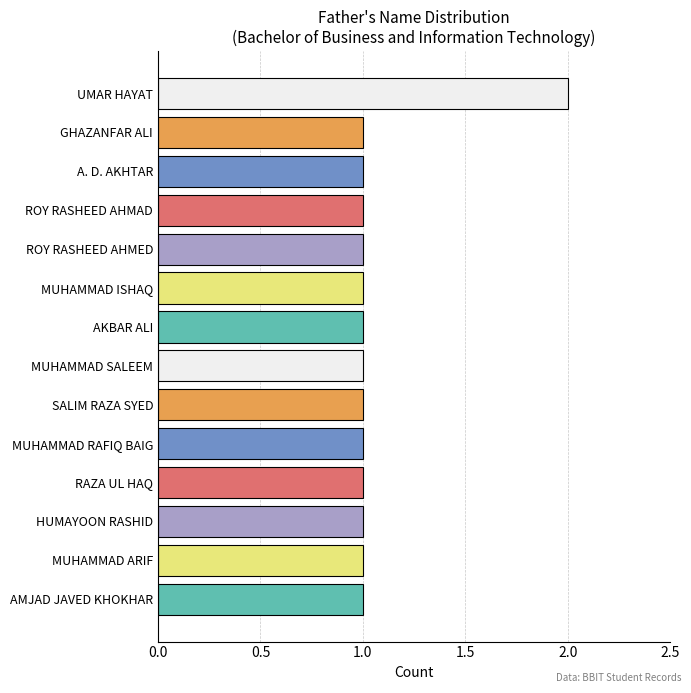

Reading bottom to top, what are all the values shown in this chart?

1	1	1	1	1	1	1	1	1	1	1	1	1	2